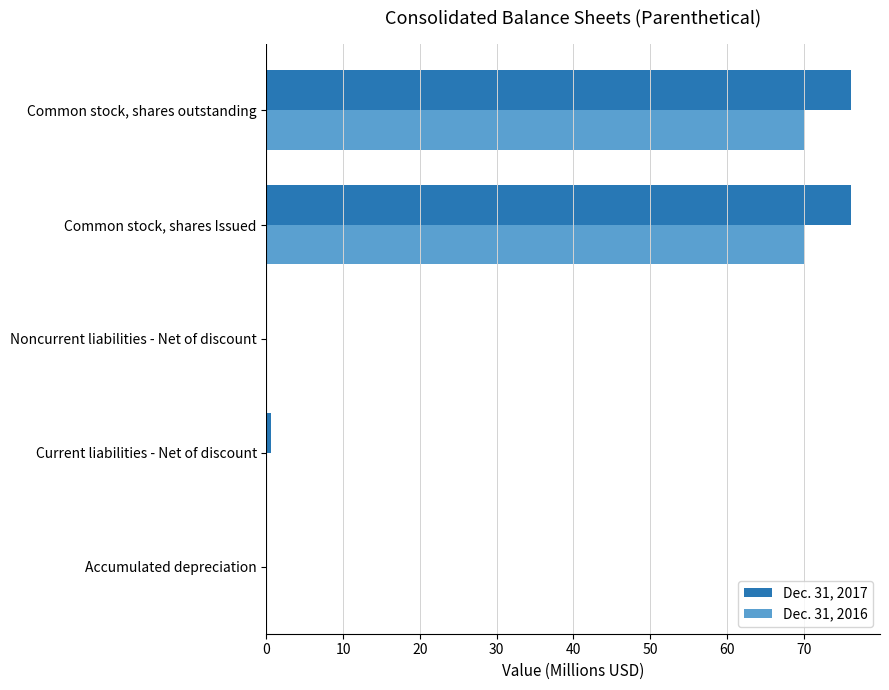

The Dec. 31, 2016 series shows 47.0 at Current liabilities - Net of discount. True or false?

False